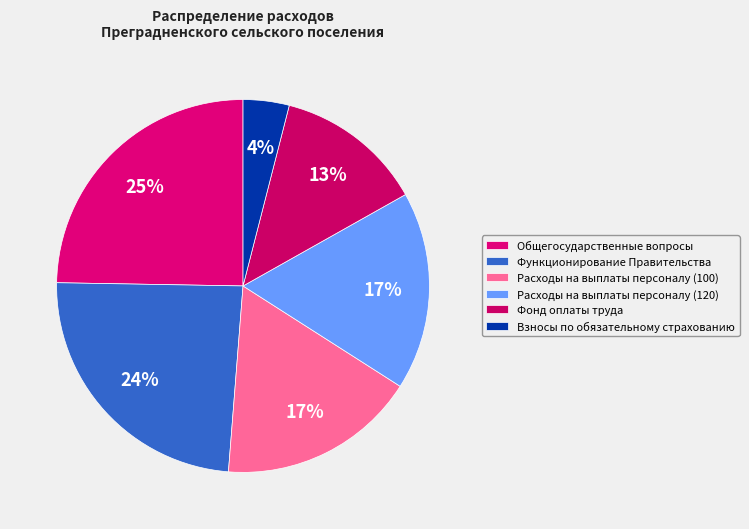

What percentage is the Фонд оплаты труда slice, to the nearest percent?

13%